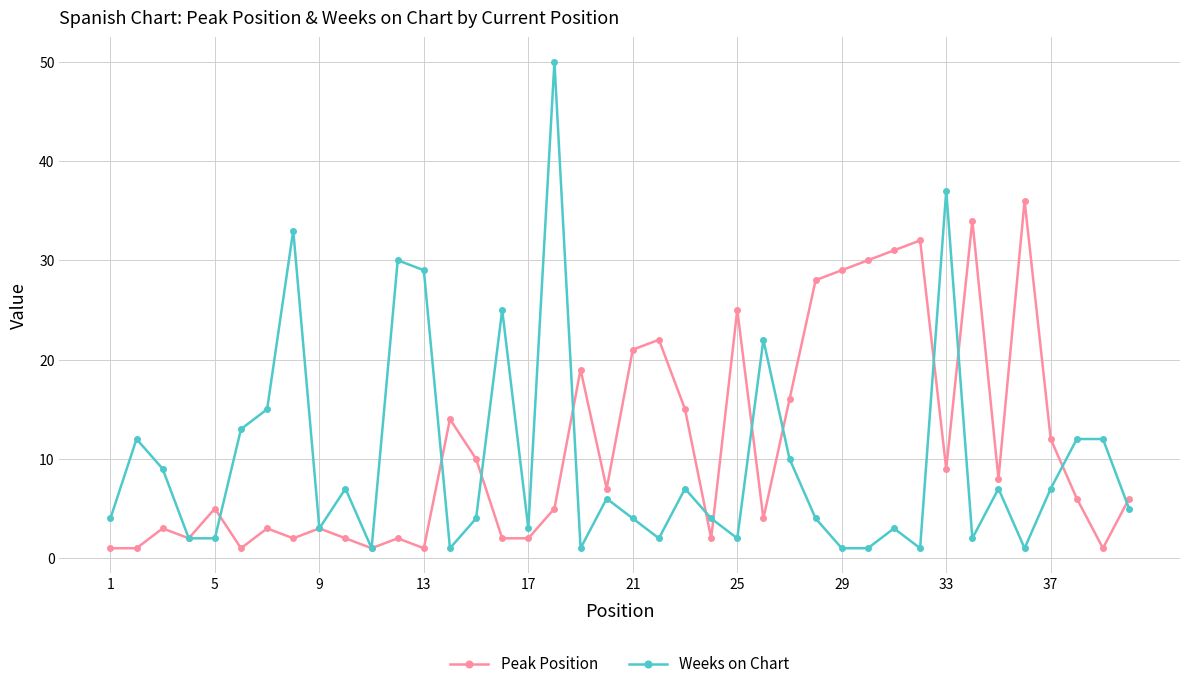

Rank the series by their maximum value, from lowest to highest.

Peak Position, Weeks on Chart